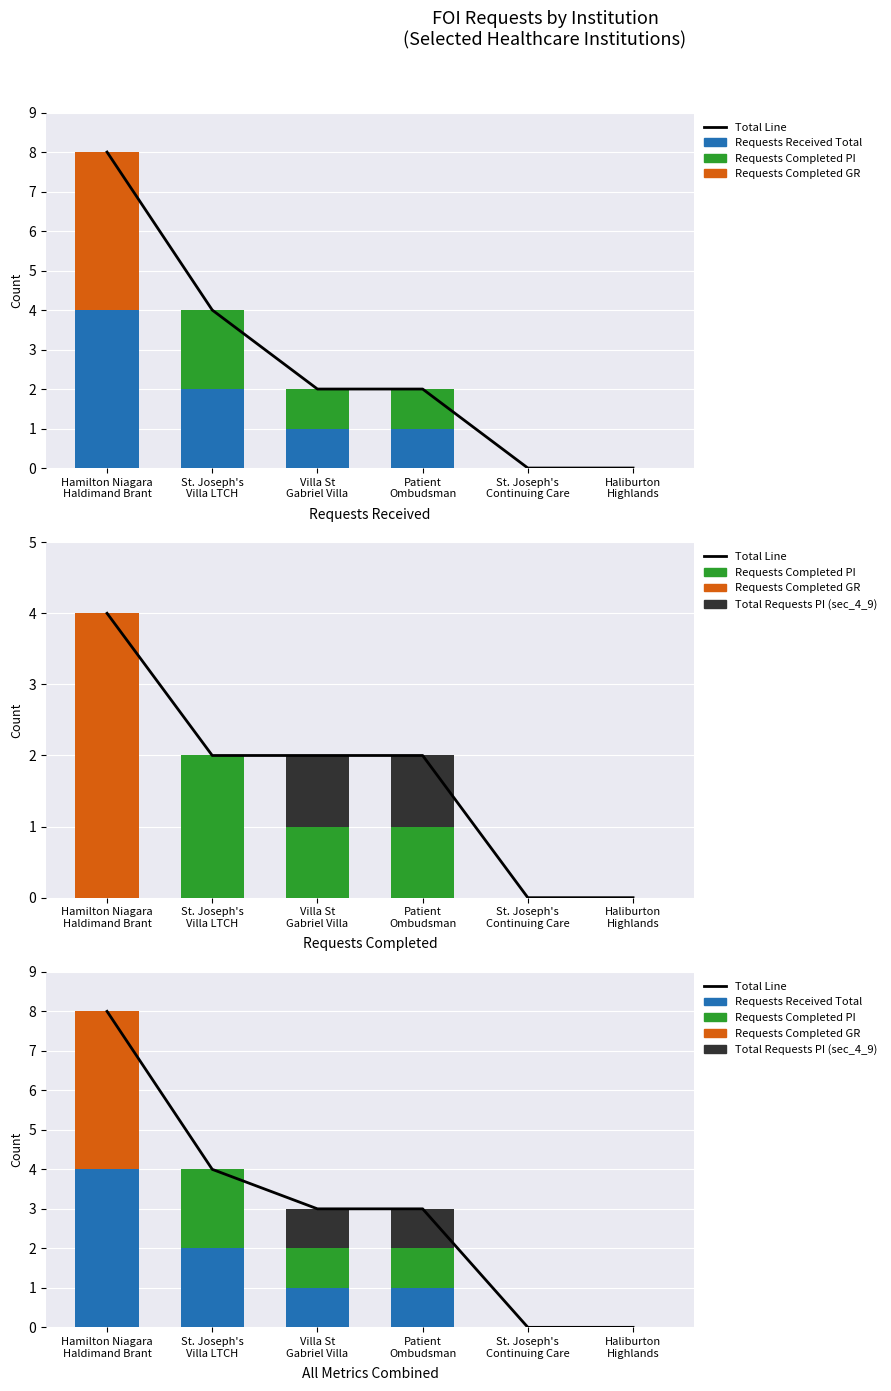

Which series has the widest spread of values?

Total Line